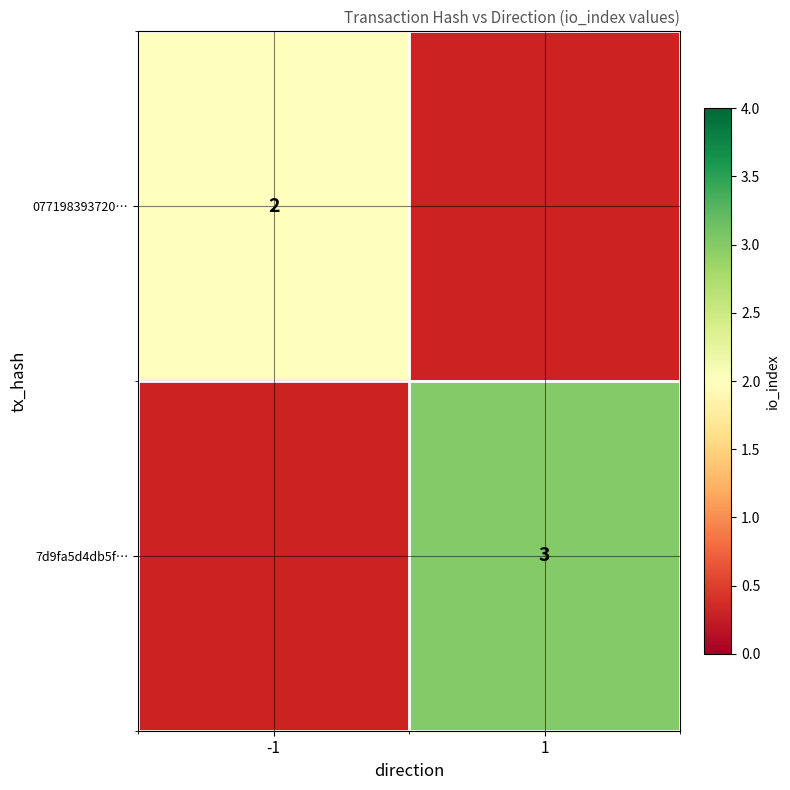

The value of 7d9fa5d4db5f… at 1 is 1. True or false?

False